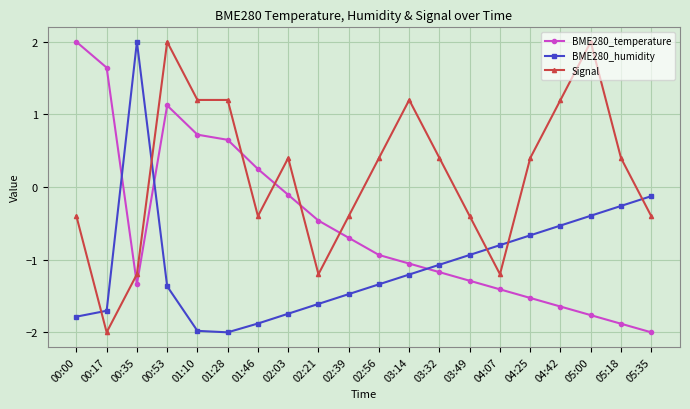

At which label is BME280_temperature closest to 0?

02:03